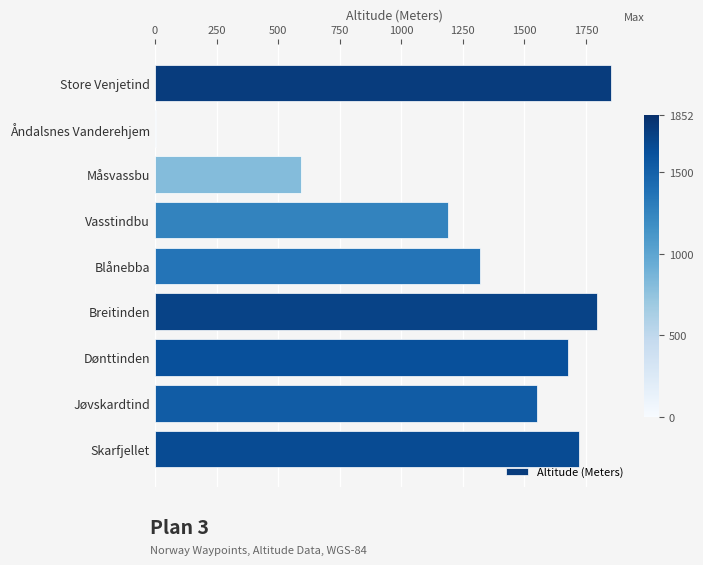

At which label is the value closest to 928?

Vasstindbu